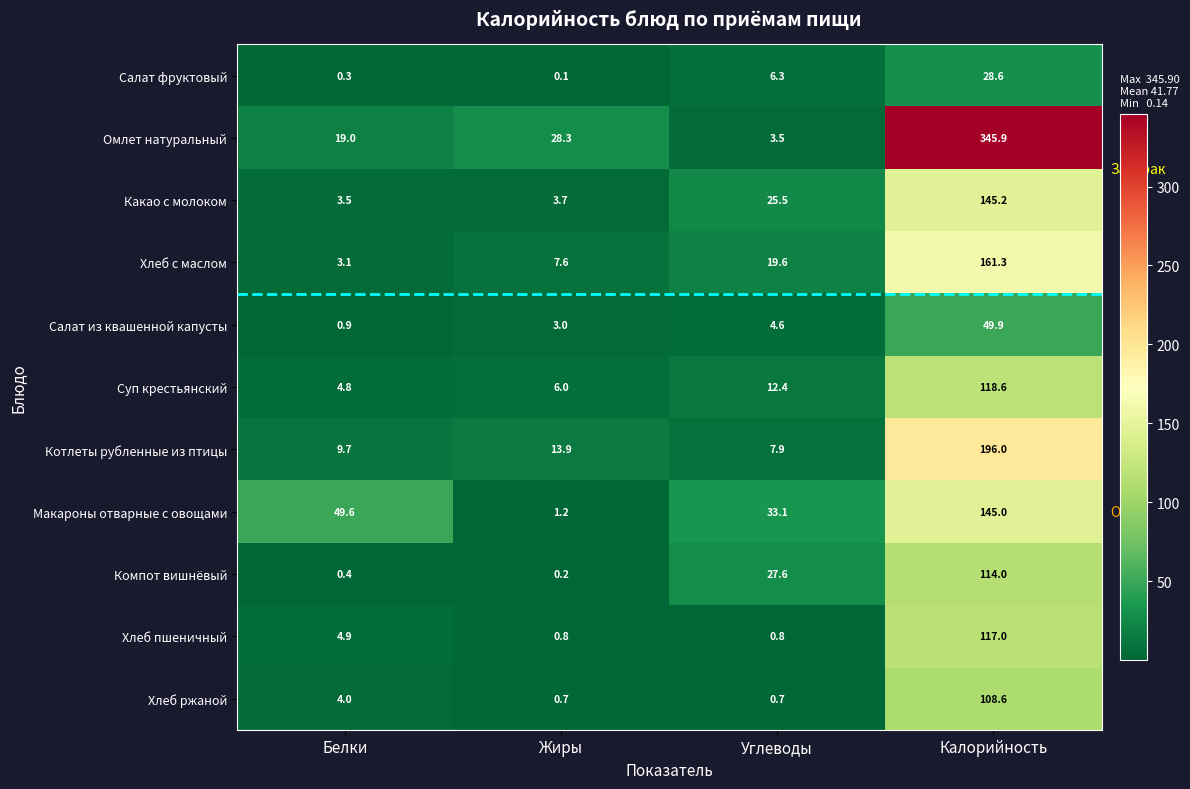

What is the difference between the maximum and second lowest values in the Котлеты рубленные из птицы series?

186.3